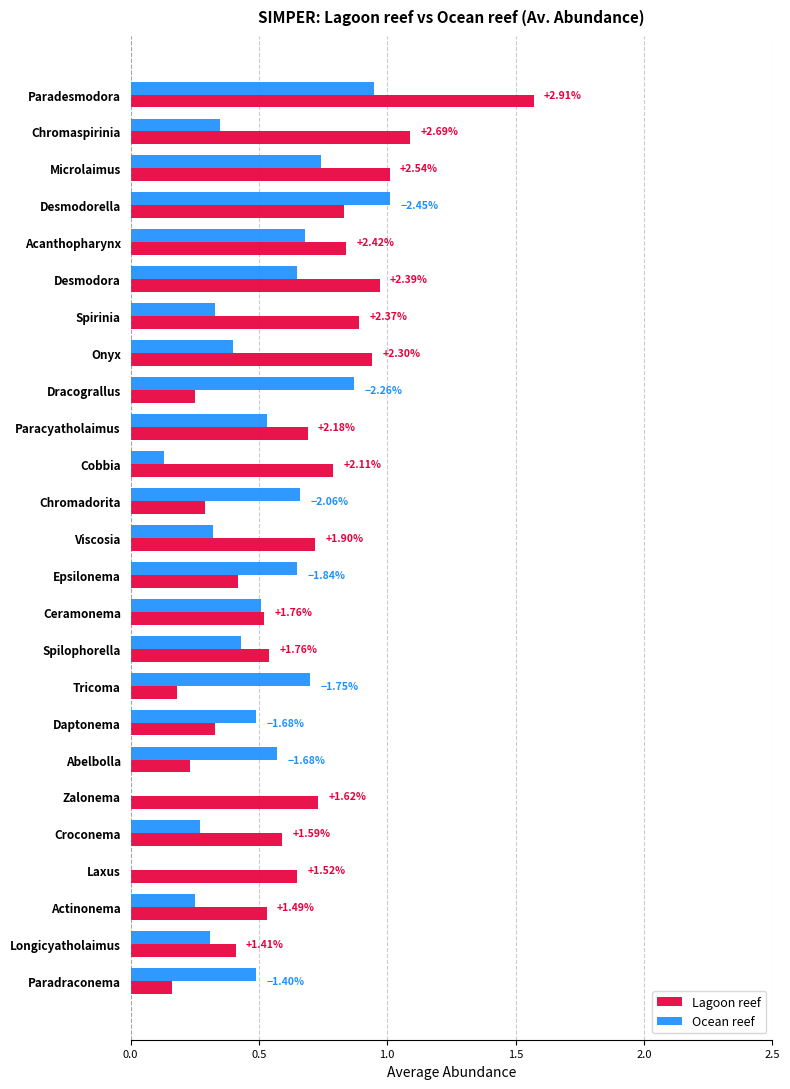

What is the sum of all Ocean reef values?

12.3